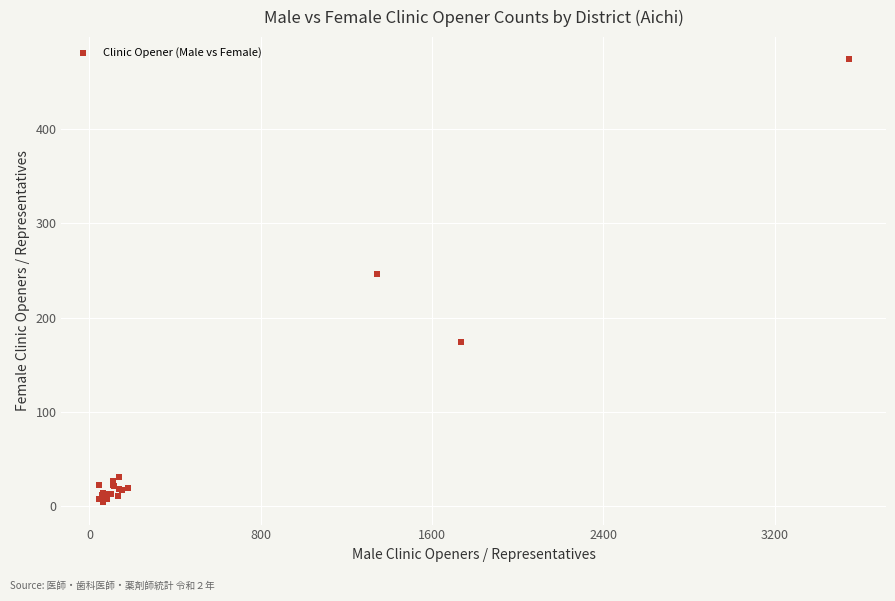

What Y value in the scatter plot is closest to 239?

246